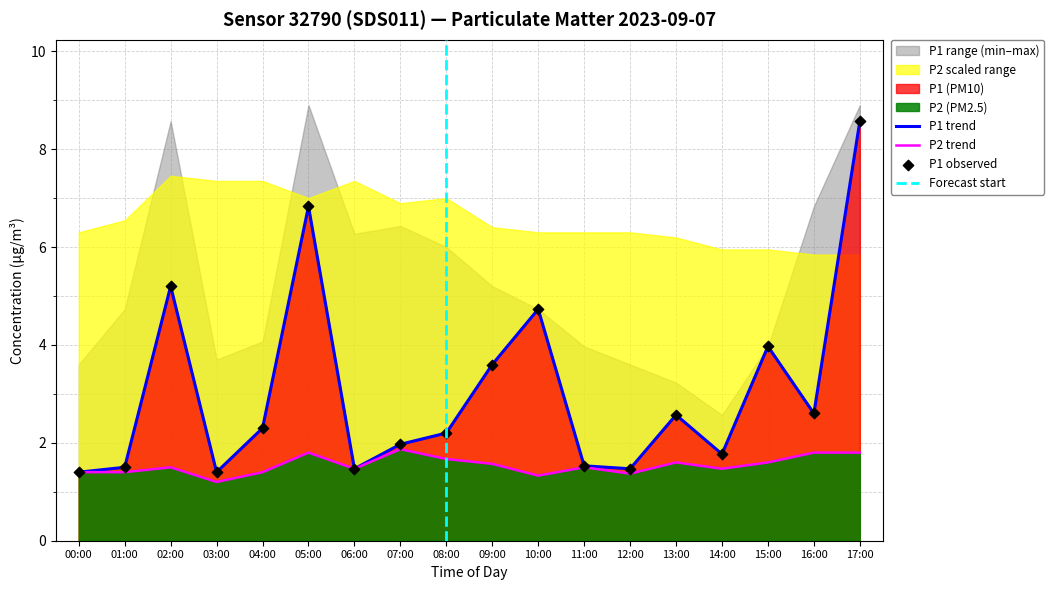

At how many categories does at least one series exceed 2?

10